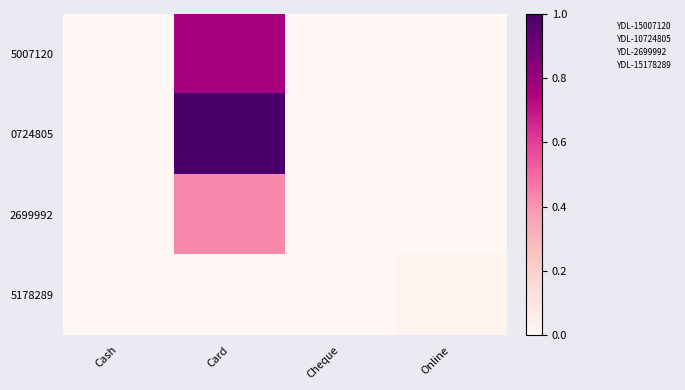

How many categories are shown in the chart?

4